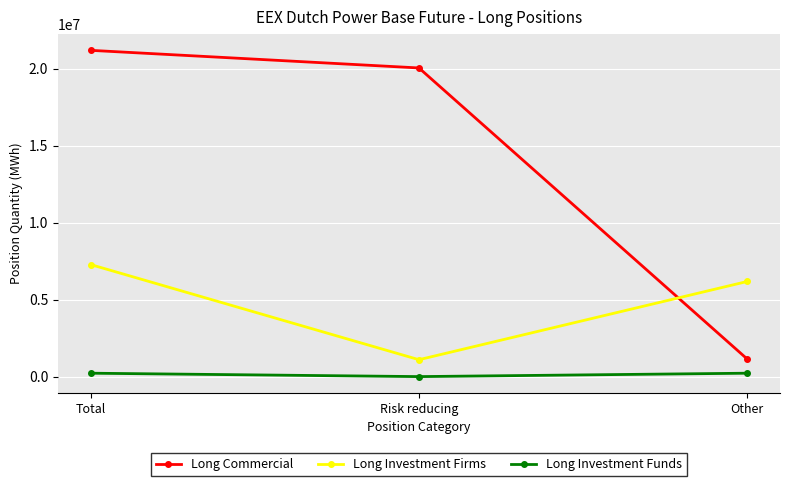

What is the total value across all series at Risk reducing?

21147154